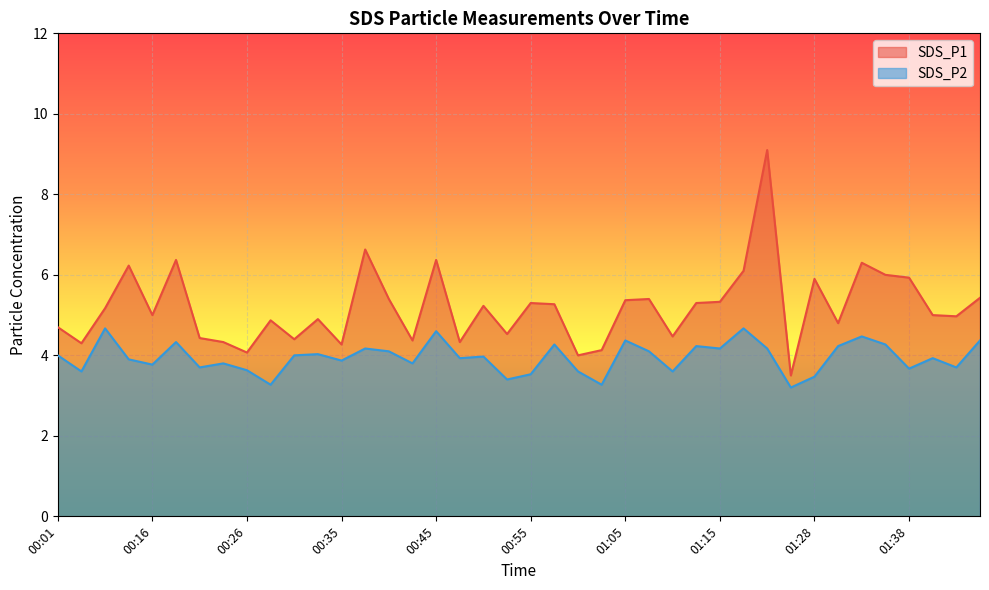

At which category does SDS_P2 reach its first local peak?

00:05